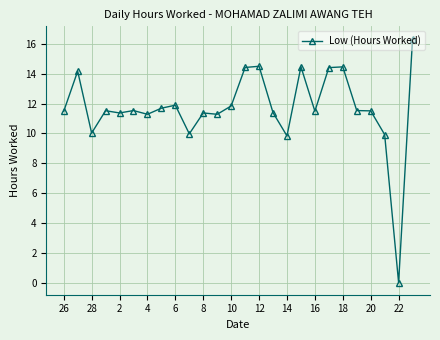

What is the maximum value shown in the chart?

16.4